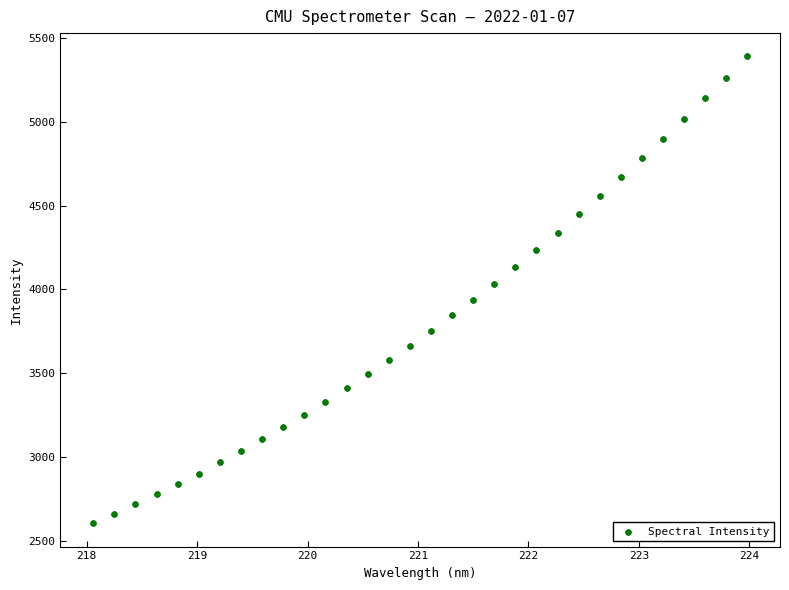

What is the range of X values (max minus min)?

5.9